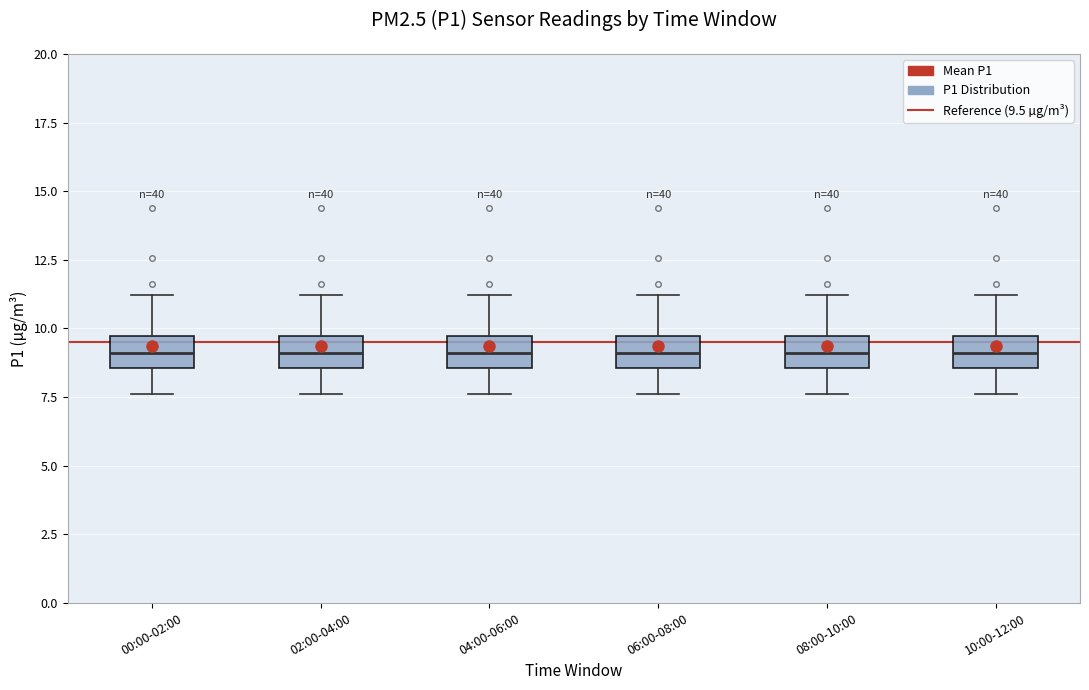

Where does the lower whisker of the box for 10:00-12:00 end on the y-axis? The values are not printed on the chart, so give them approximately, as read against the axis.

7.5